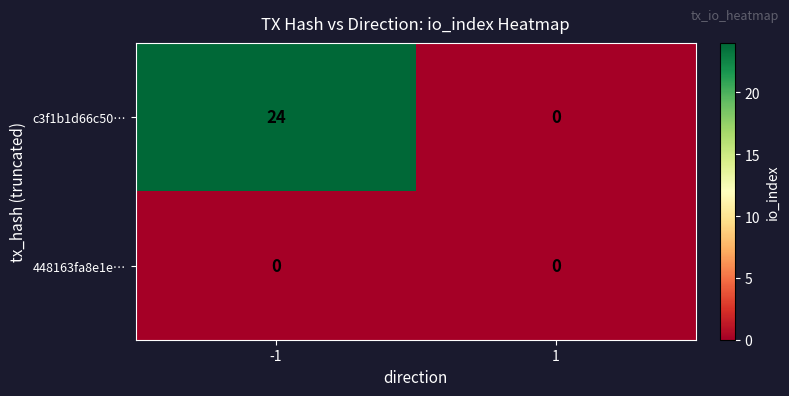

Rank the series by their maximum value, from lowest to highest.

448163fa8e1e…, c3f1b1d66c50…